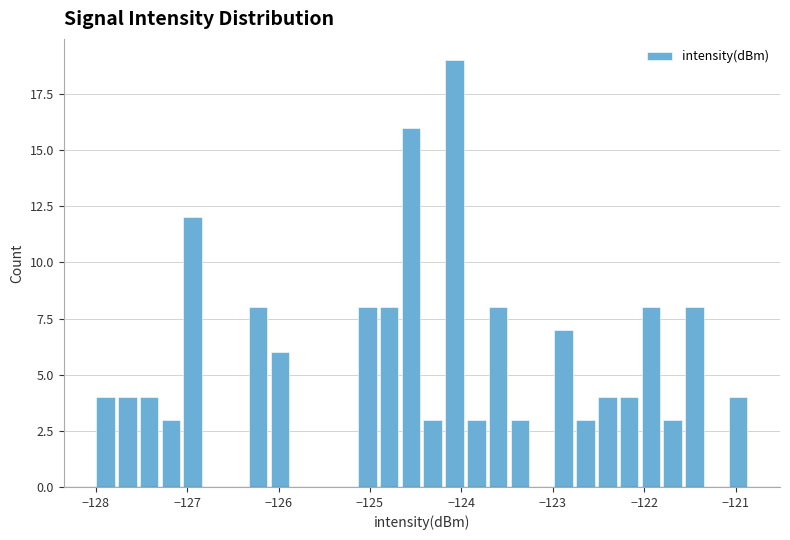

Read against the x-axis, roughly where is the centre of the tallest bar?

-124.1